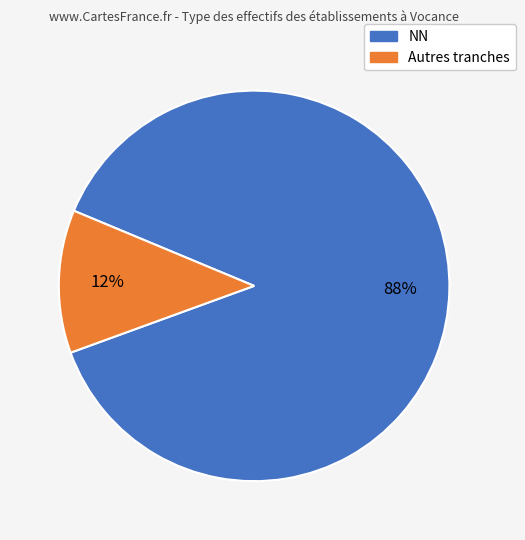

Is there a majority slice in this chart?

Yes